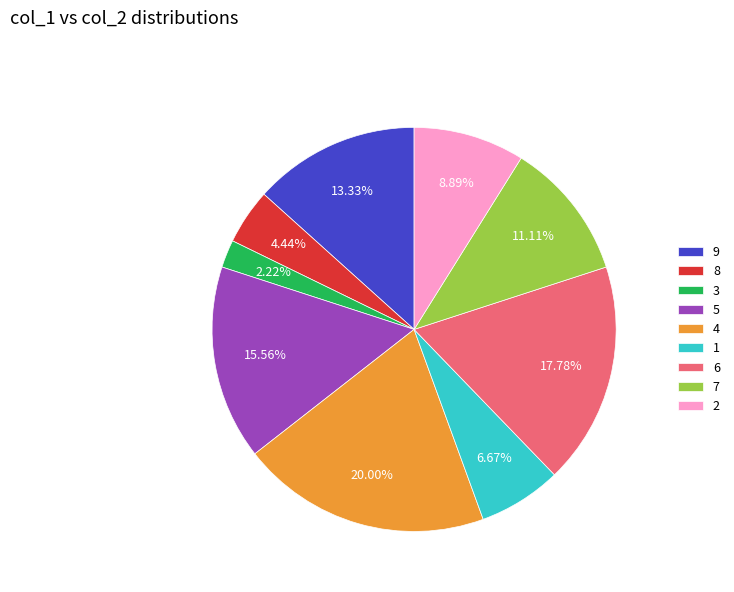

Is it true that 4 is 25% of the pie?

False